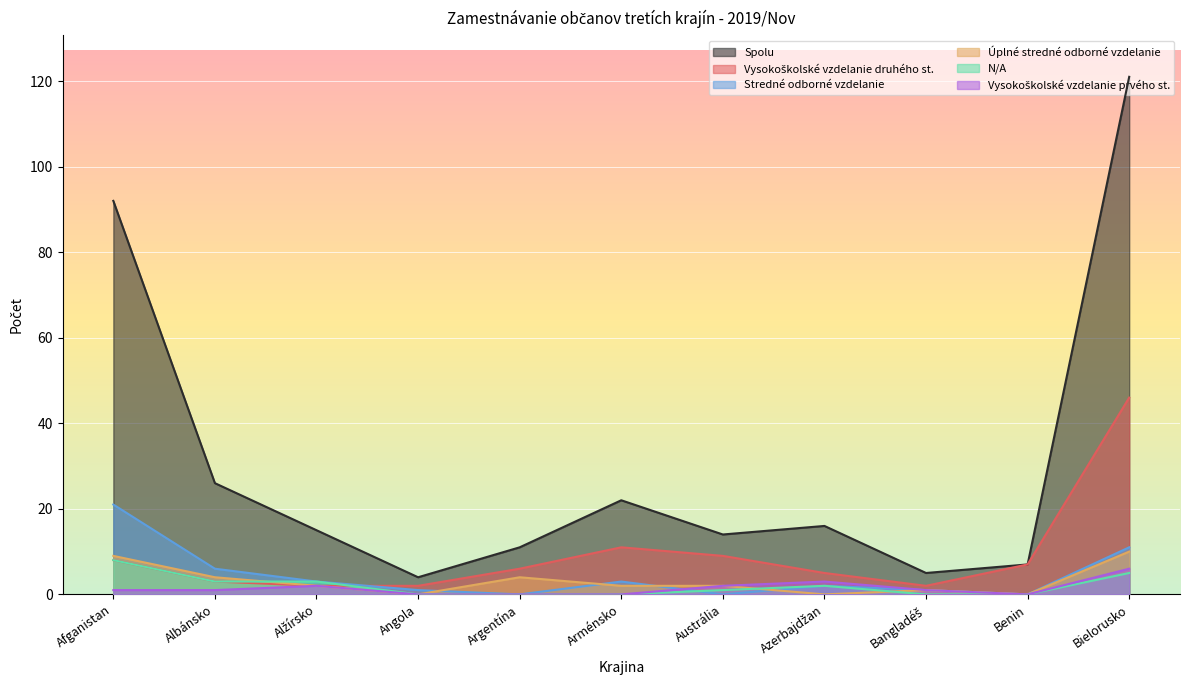

What is the difference between the highest and lowest values at Azerbajdžan?

16